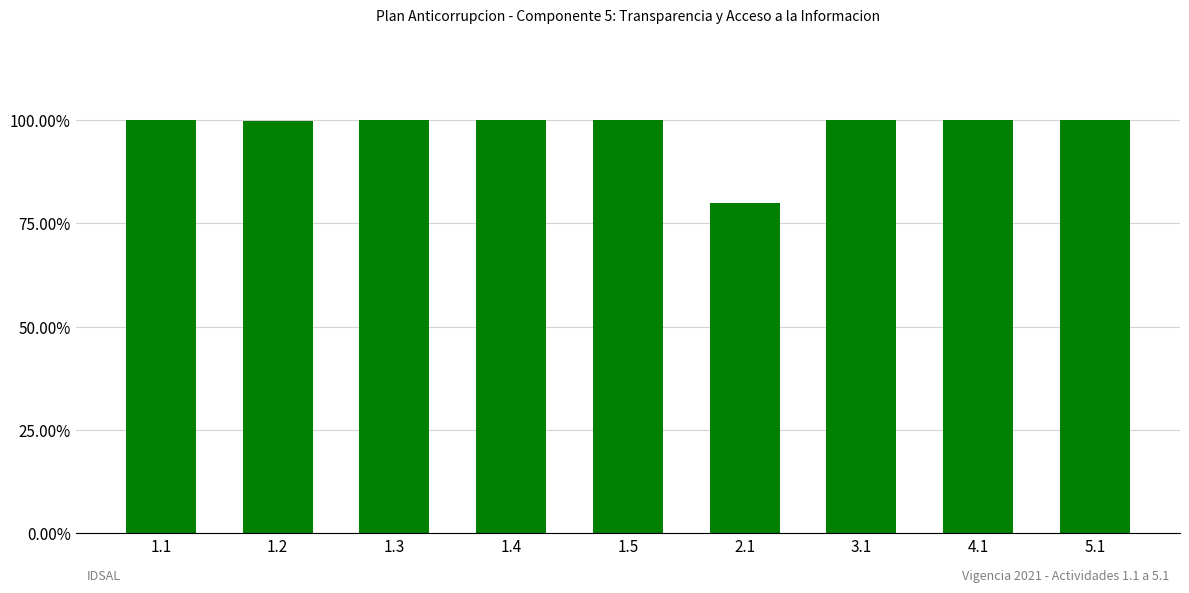

The chart shows a value of 0.2 at 1.1. True or false?

False